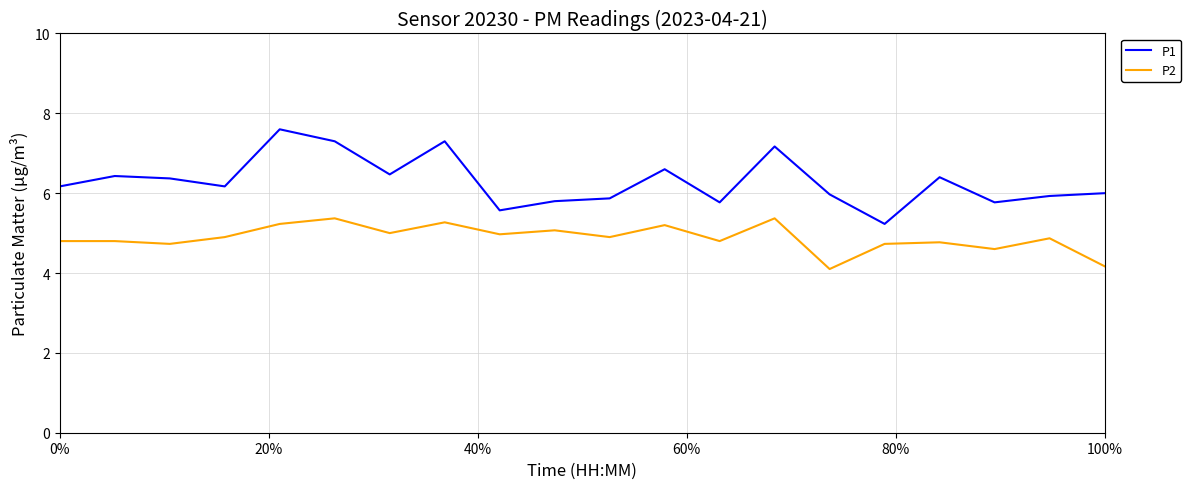

True or false: P1 and P2 intersect in this chart.

False